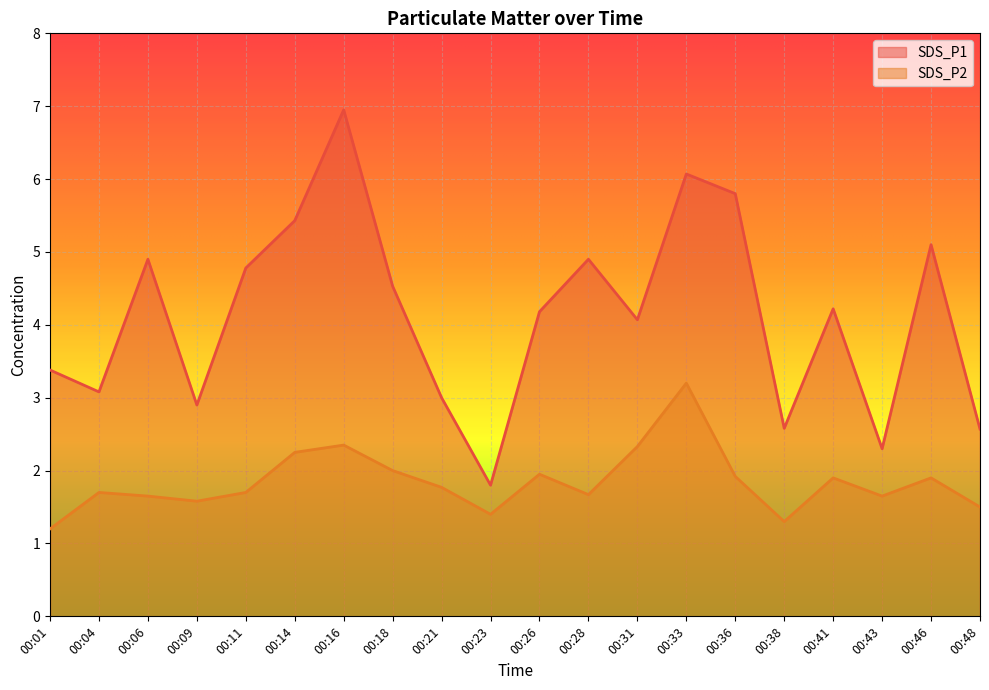

Is it true that SDS_P2 equals 1.8 at 00:21?

True